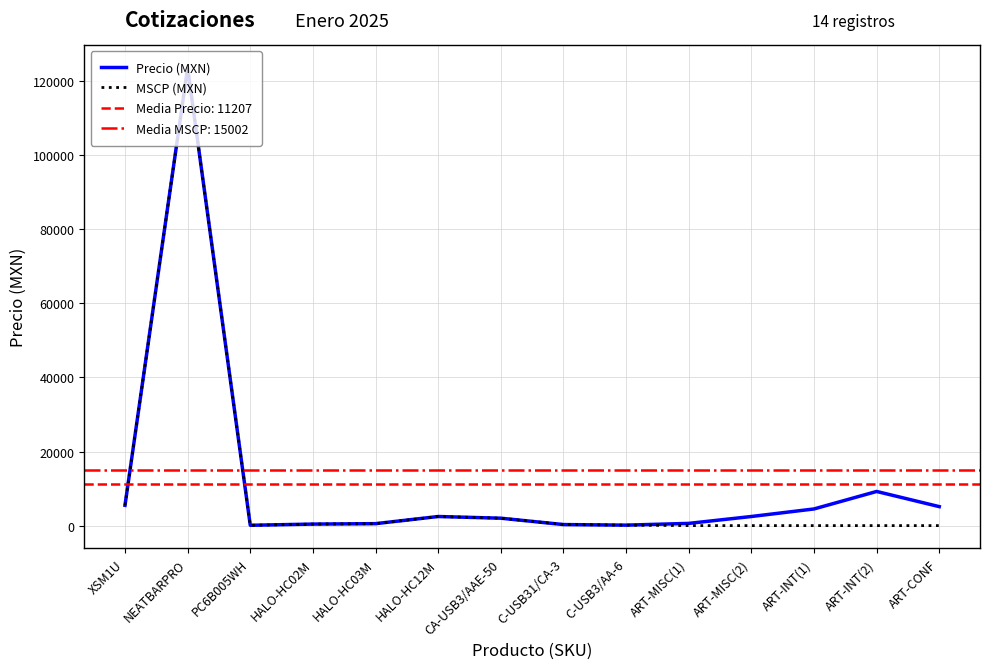

What is the value of the Precio (MXN) point at the 12th from the left?

4500.0